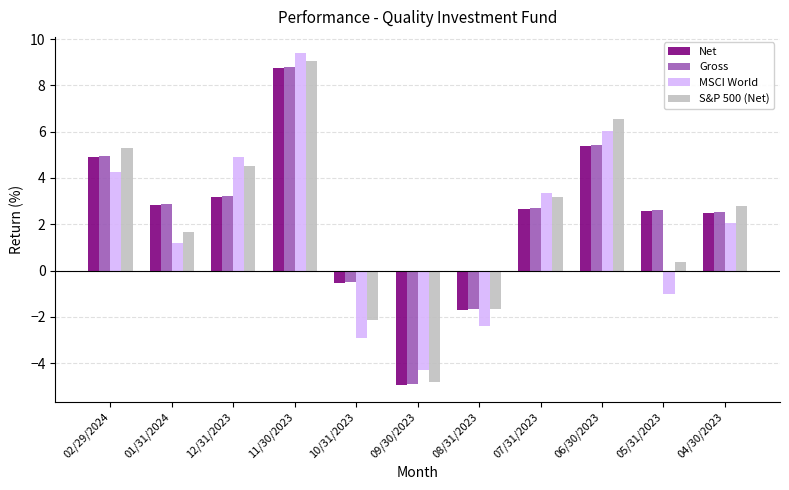

True or false: Gross has a value of 7.0 at 02/29/2024.

False